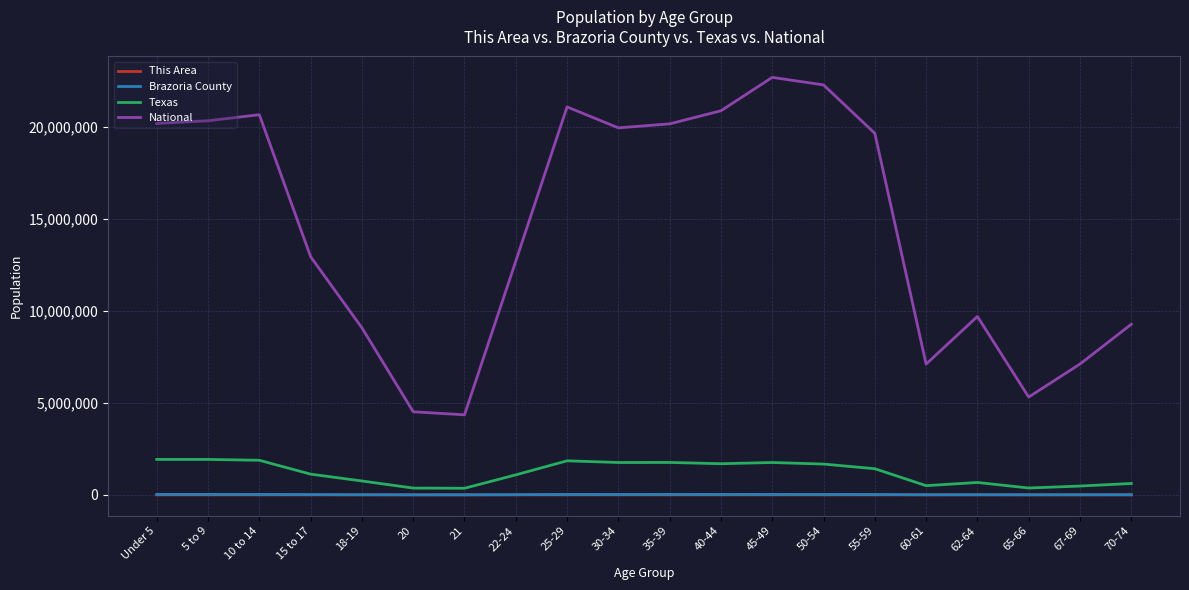

True or false: Texas has more than 1 interior local peaks.

True